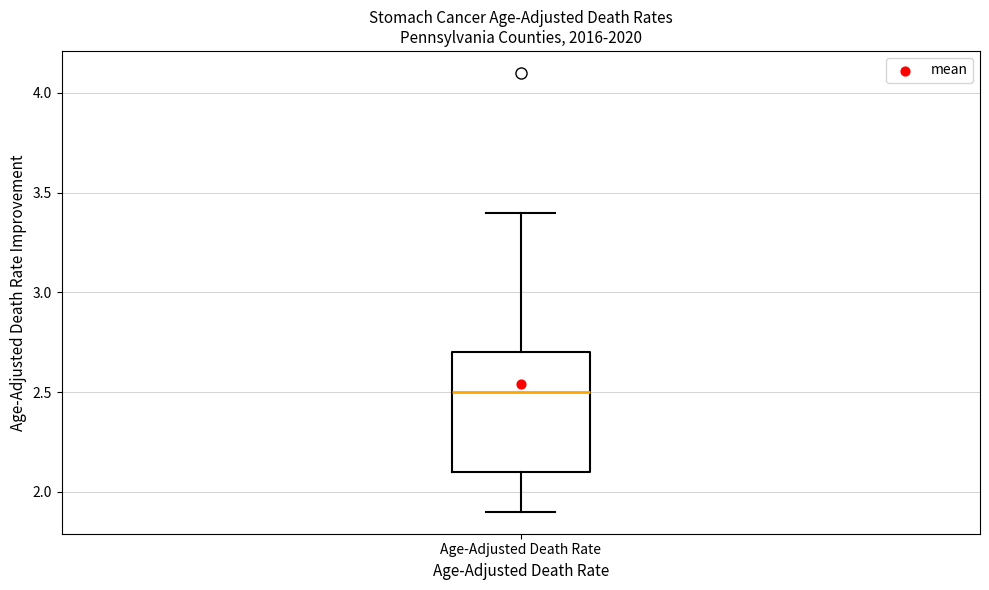

Where does the median line of the box for Age-Adjusted Death Rate sit on the y-axis? The values are not printed on the chart, so give them approximately, as read against the axis.

2.5